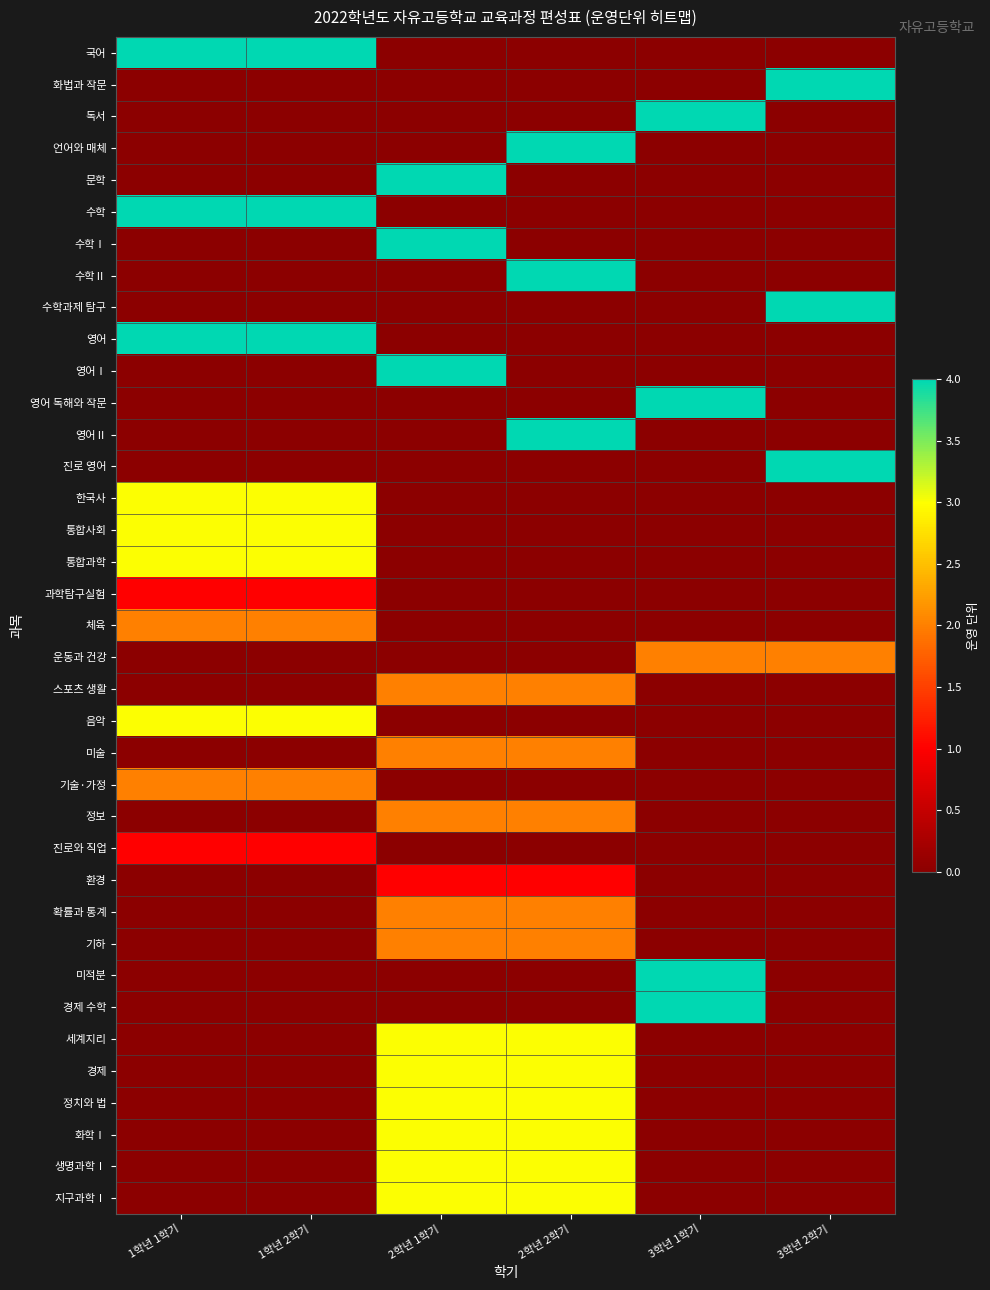

What is the total value across all series at 3학년 2학기?

14